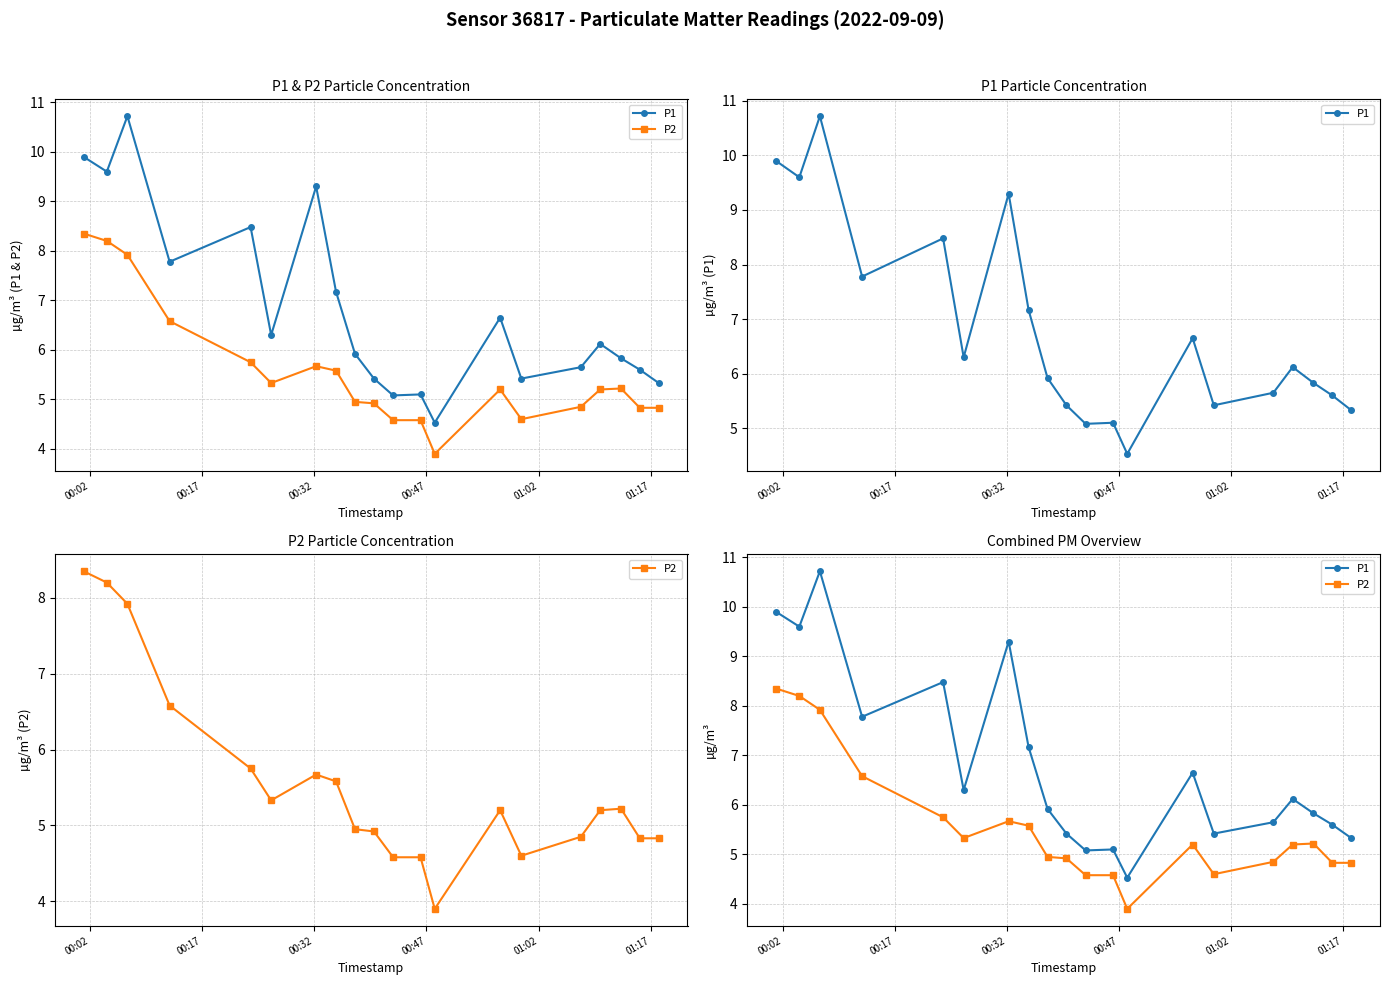

What is the sum of all P2 values?

111.0